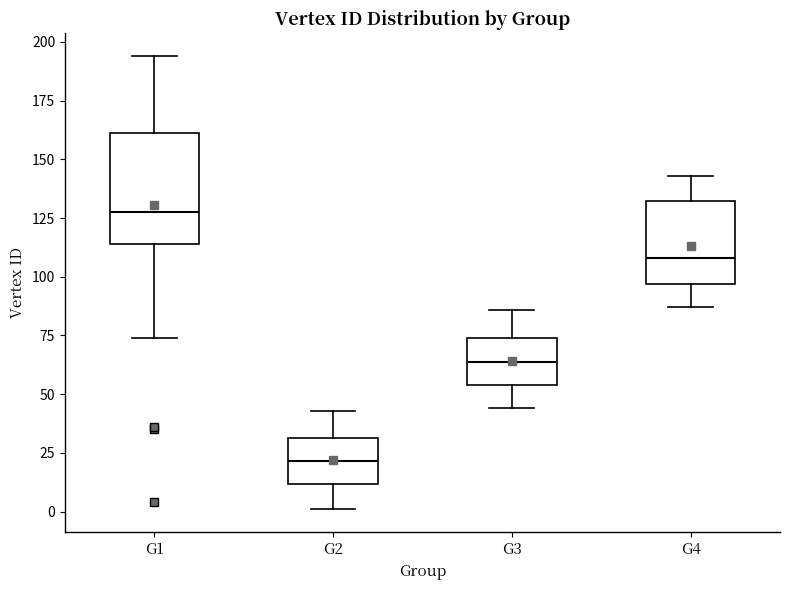

Comparing the boxes themselves (not the whiskers), which one is the tallest?

G1